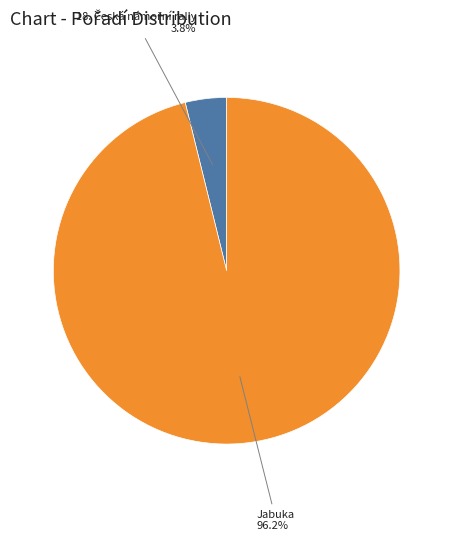

Does any single category account for the majority?

Yes